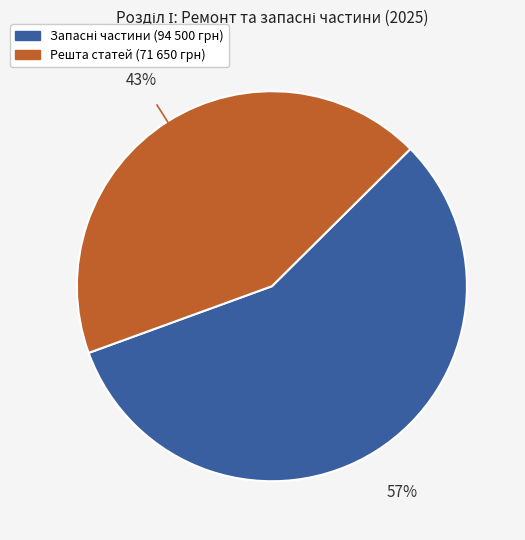

Does any single category account for the majority?

Yes